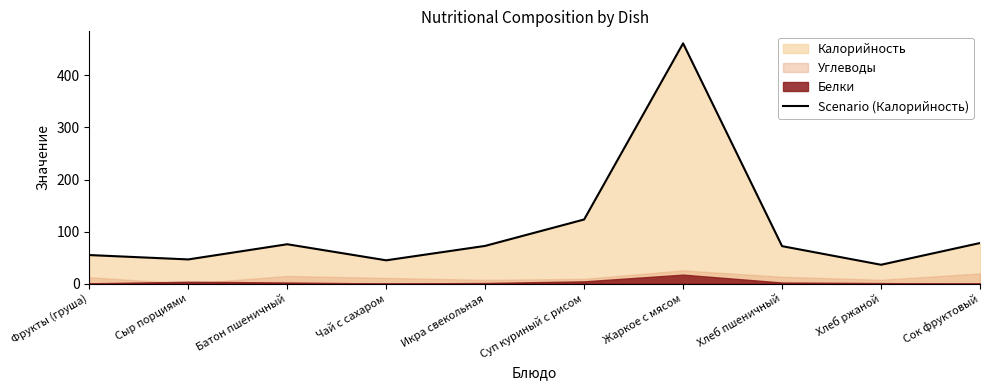

What position from the right is Сыр порциями?

9